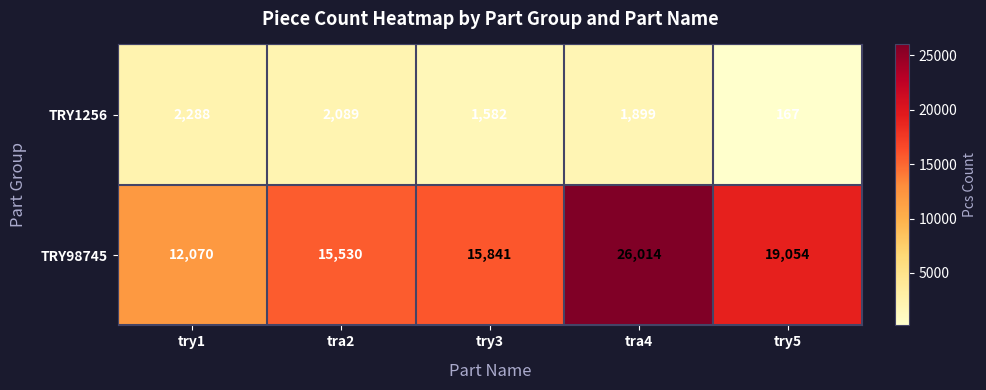

Reading left to right, extract all data points from this chart.

TRY1256: try1=2288	tra2=2089	try3=1582	tra4=1899	try5=167
TRY98745: try1=12070	tra2=15530	try3=15841	tra4=26014	try5=19054